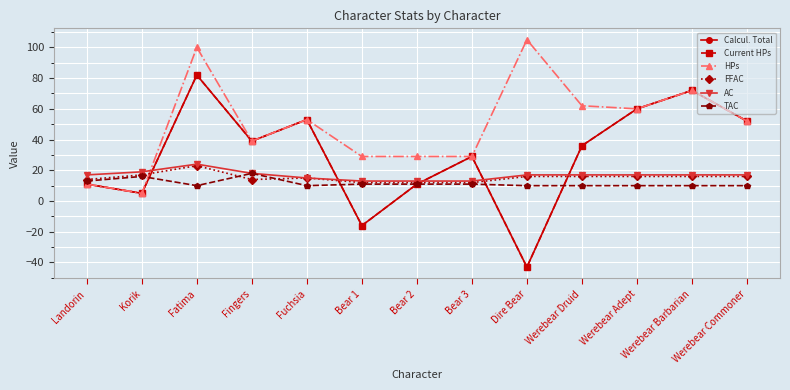

What is the value of the Current HPs point at the 10th from the left?

36